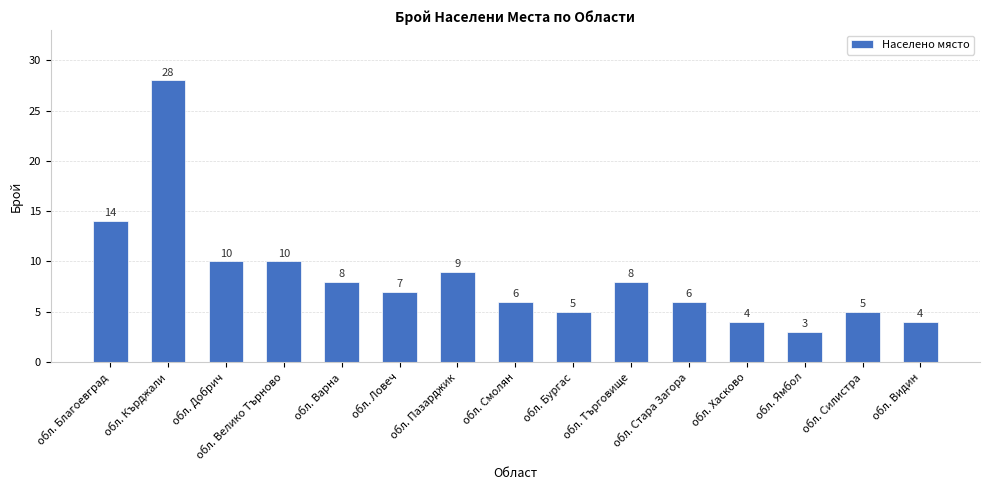

What is the sum of the values at обл. Благоевград and обл. Пазарджик?

23